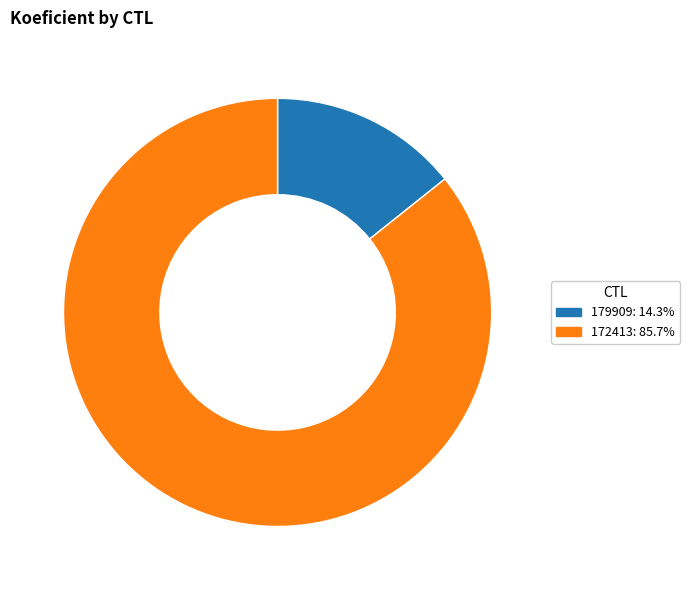

Rank the categories by value from highest to lowest.

172413, 179909